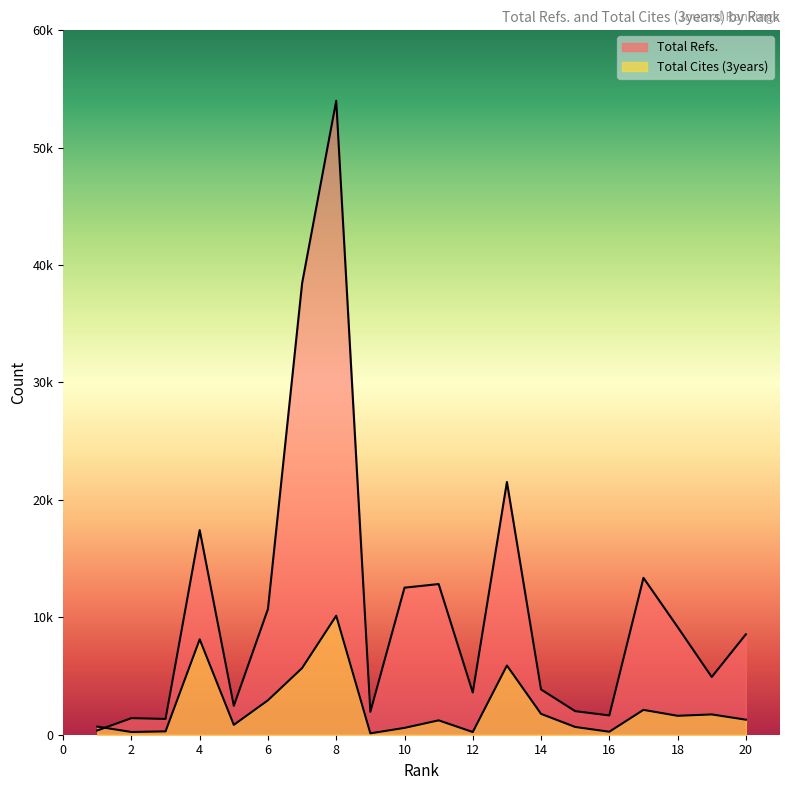

What is the total value across all series at 6?

13639